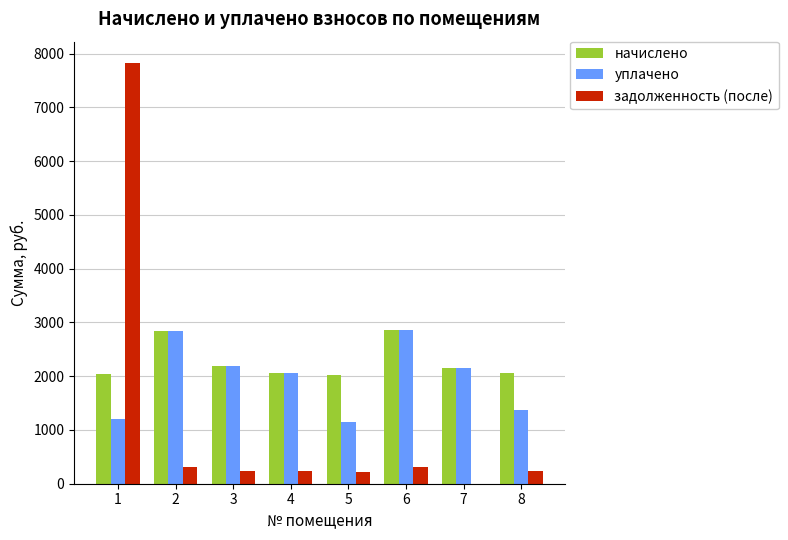

What is the sum of the уплачено values at 1 and 5?

2347.9